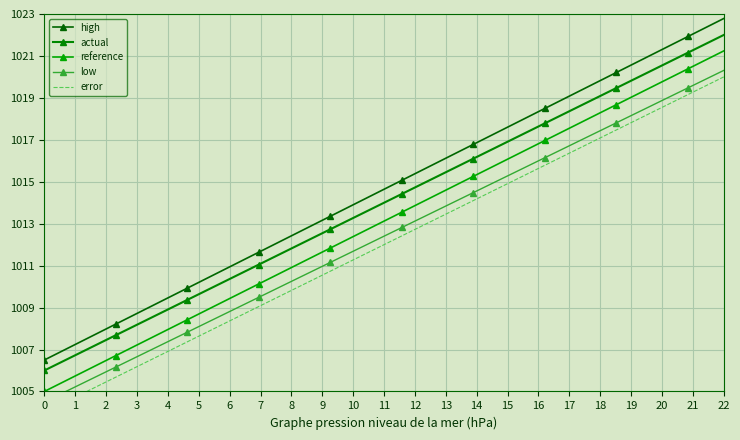

True or false: low has a value of 1351.3 at 5.

False